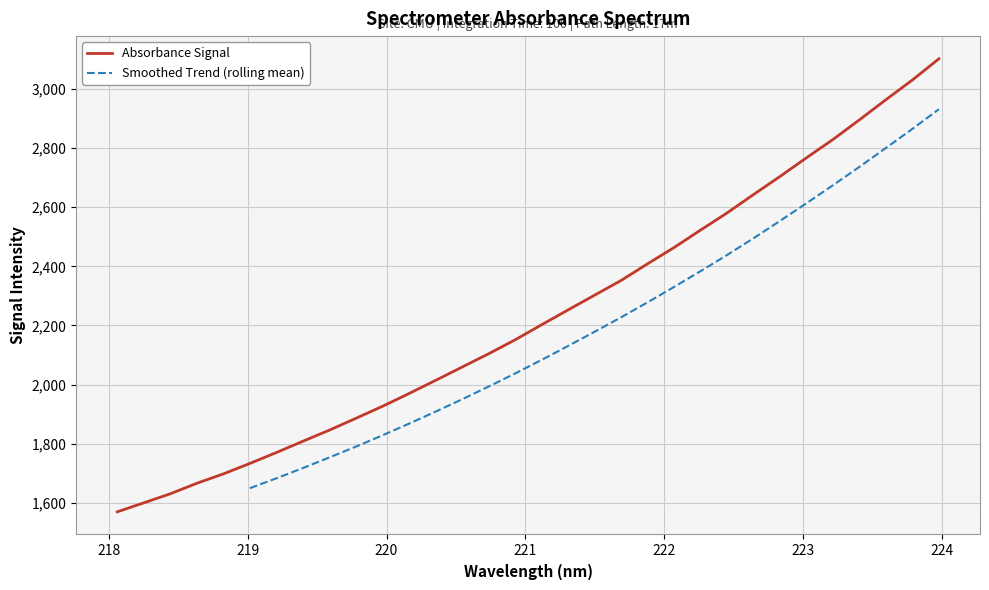

How many data points does each series have?

32